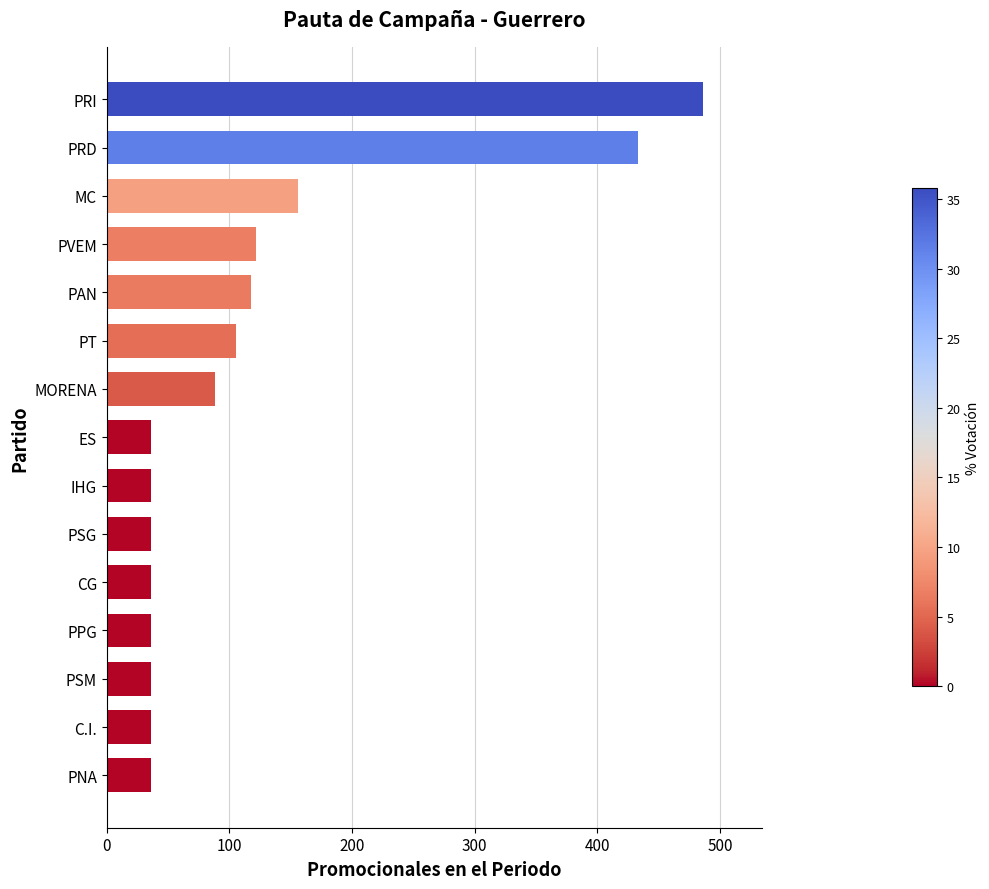

What is the difference between the values at PSM and PRD?

397